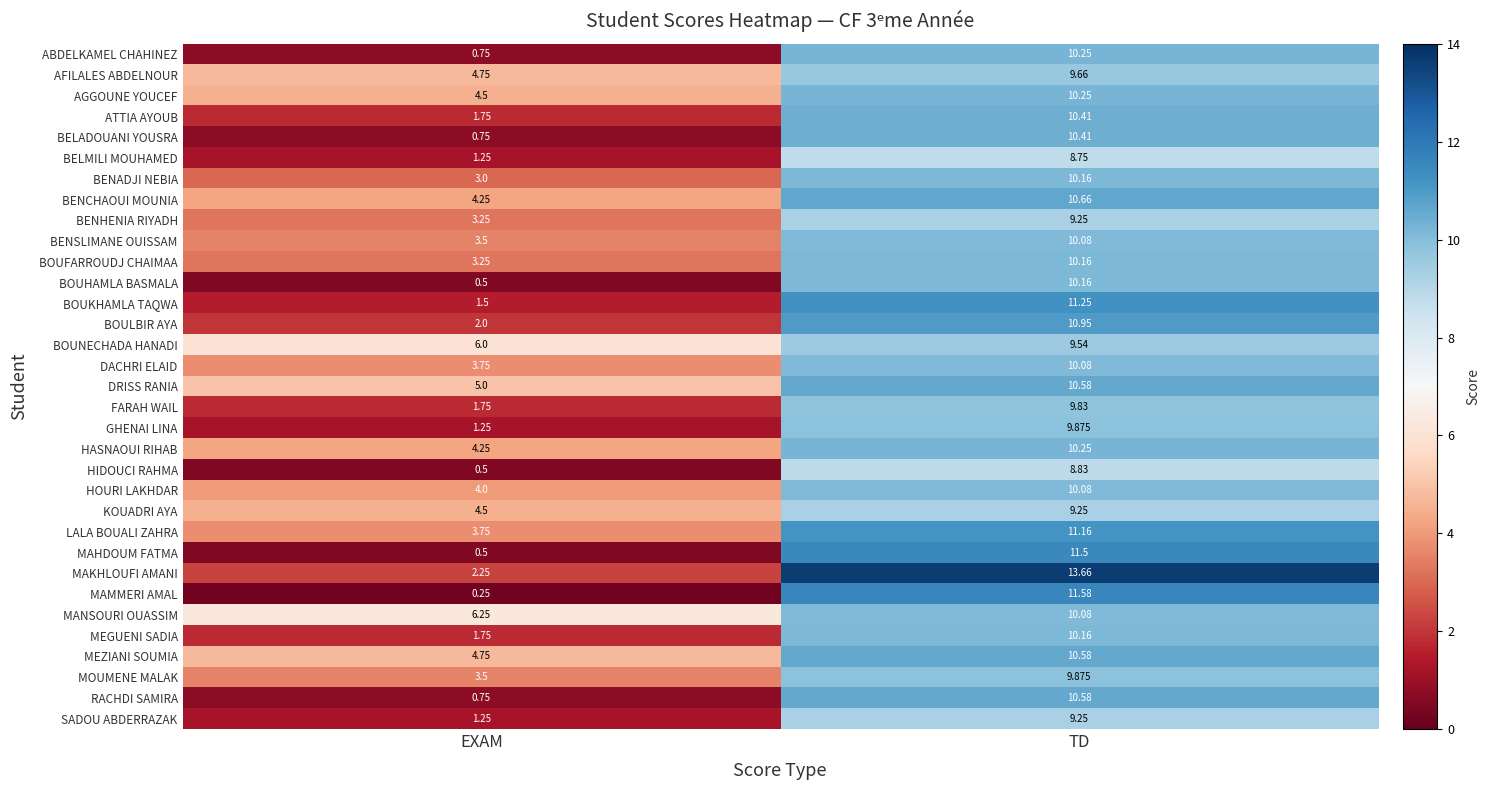

Which series changed the most between EXAM and TD?

MAKHLOUFI AMANI